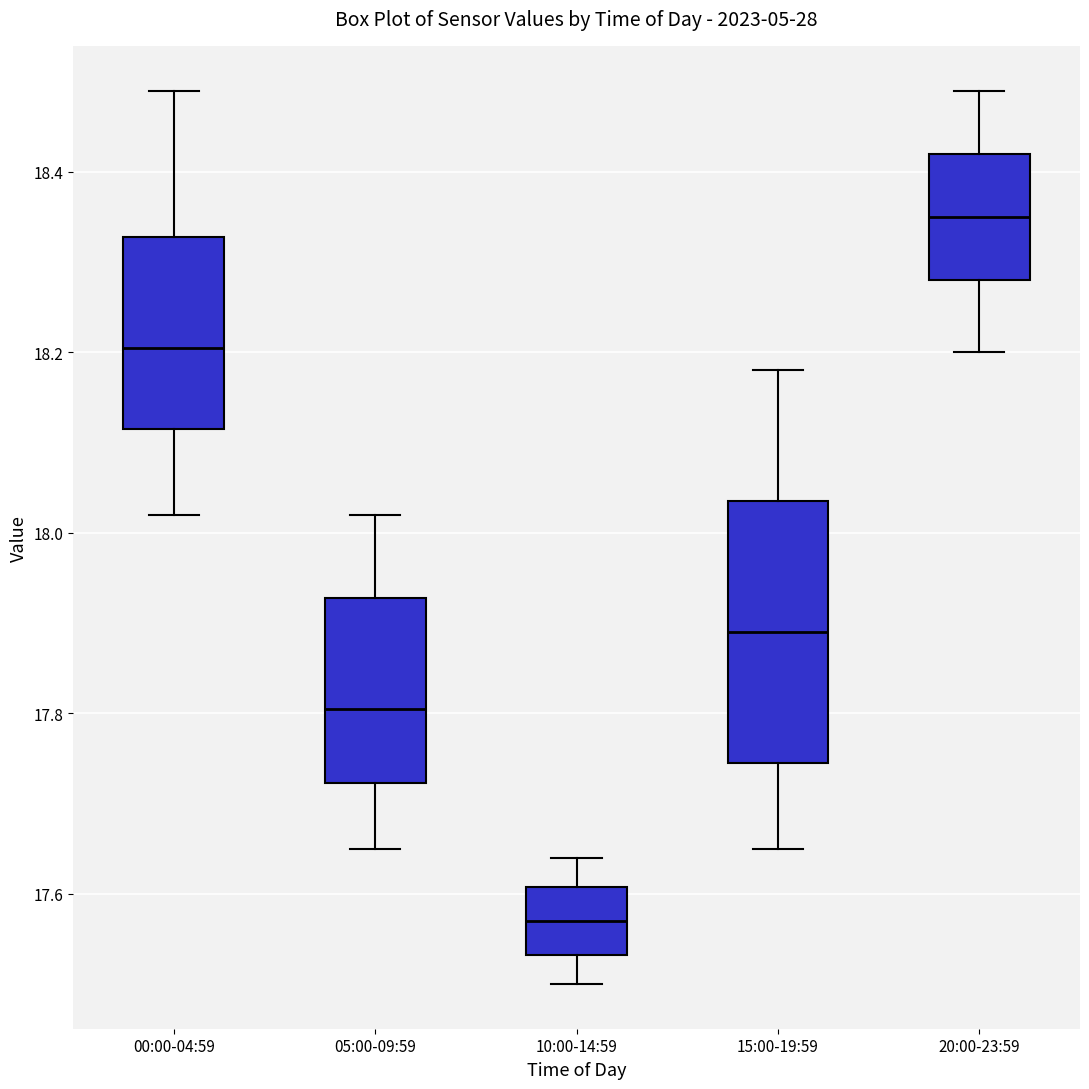

Where does the upper whisker of the box for 20:00-23:59 end on the y-axis? The values are not printed on the chart, so give them approximately, as read against the axis.

18.50